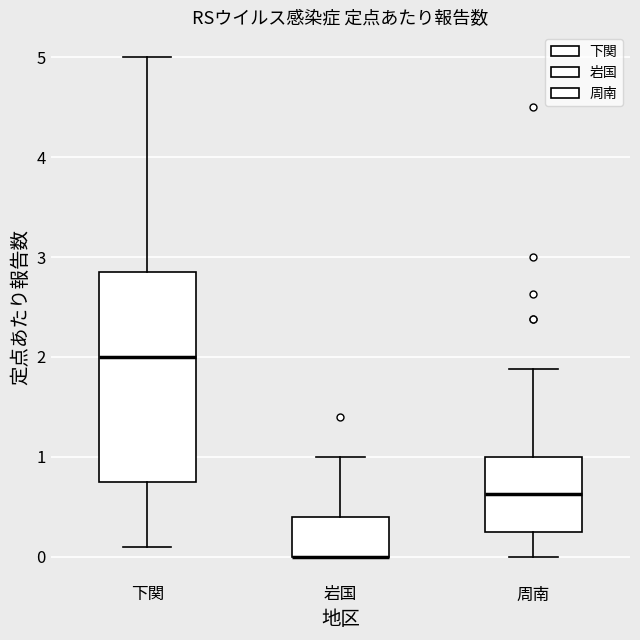

Comparing the boxes themselves (not the whiskers), which one is the tallest?

下関